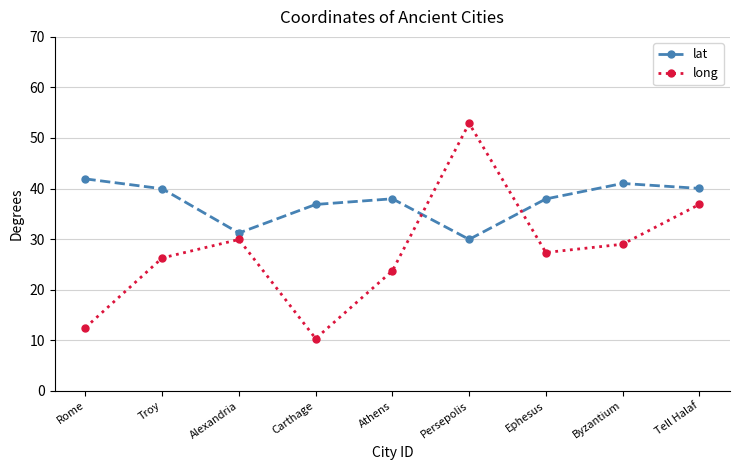

Which label corresponds to the smallest value in the chart?

Carthage